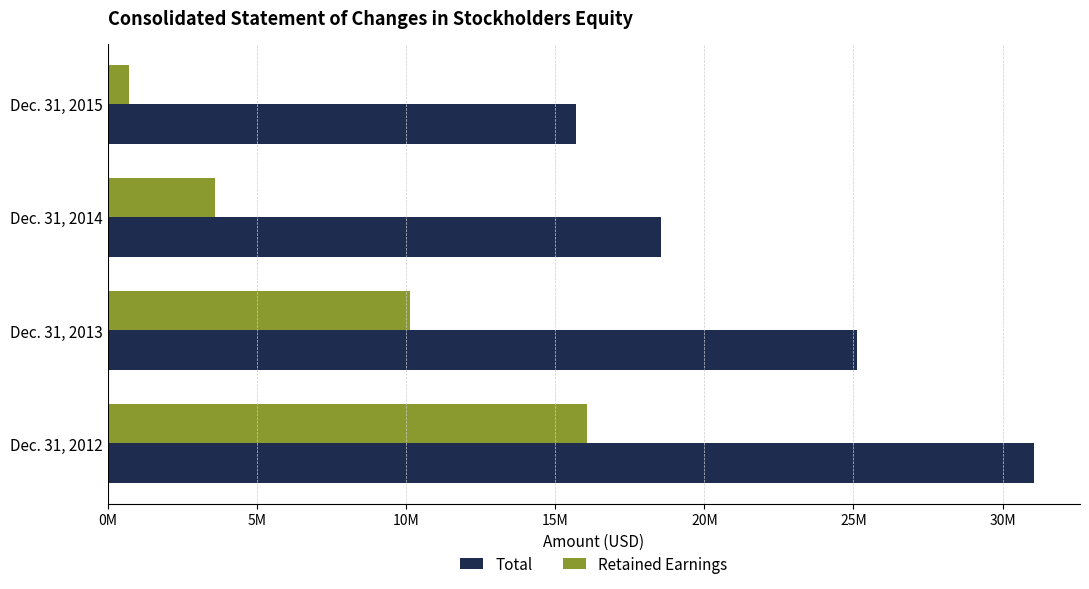

What are all the series names shown in the legend?

Total, Retained Earnings